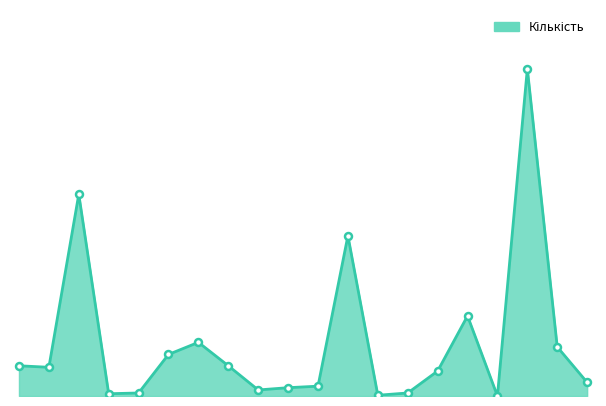

Which label corresponds to the largest value in the chart?

18